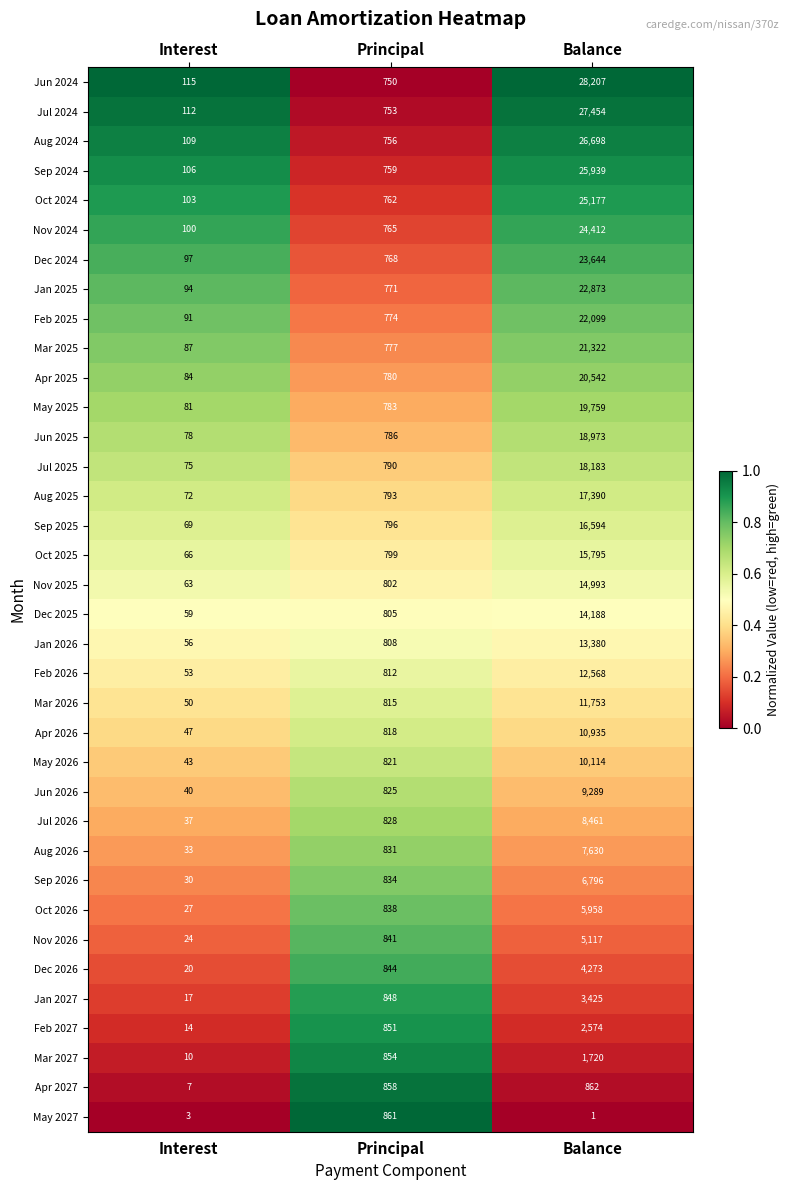

True or false: Dec 2025 has a value of 9576 at Balance.

False